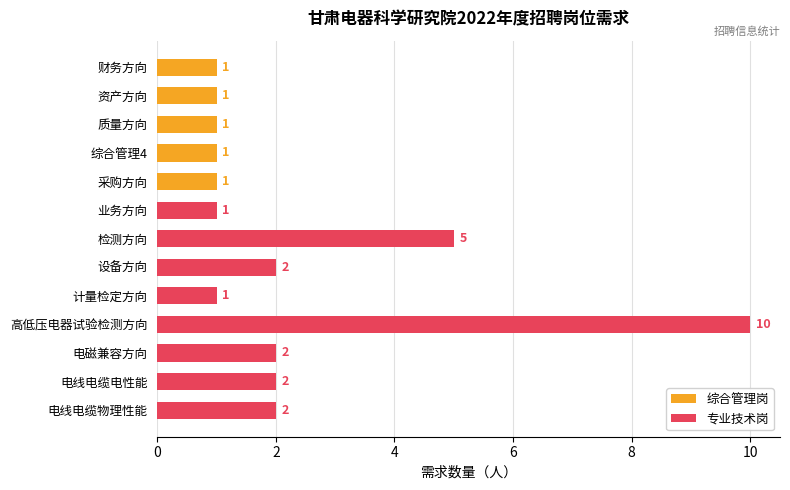

Rank the series by their maximum value, from highest to lowest.

专业技术岗, 综合管理岗